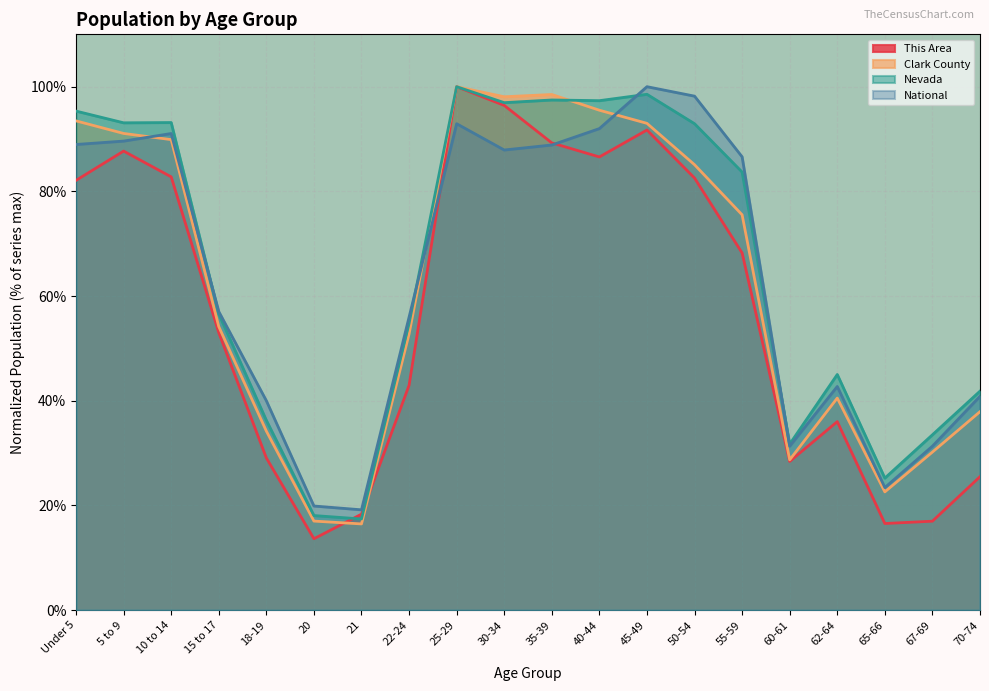

How many data points in National are less than 86?

10